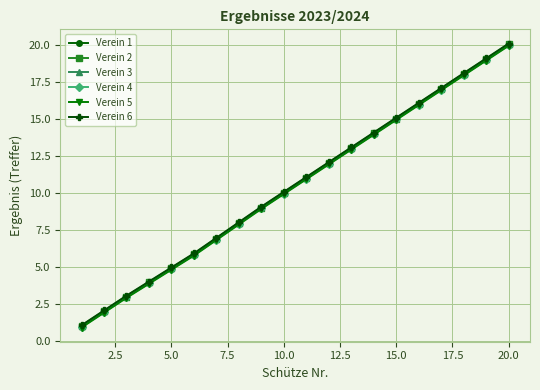

What is the minimum value shown in the chart?

0.9